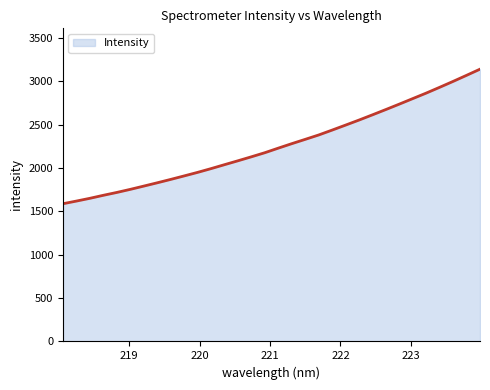

What is the minimum value shown in the chart?

1588.2